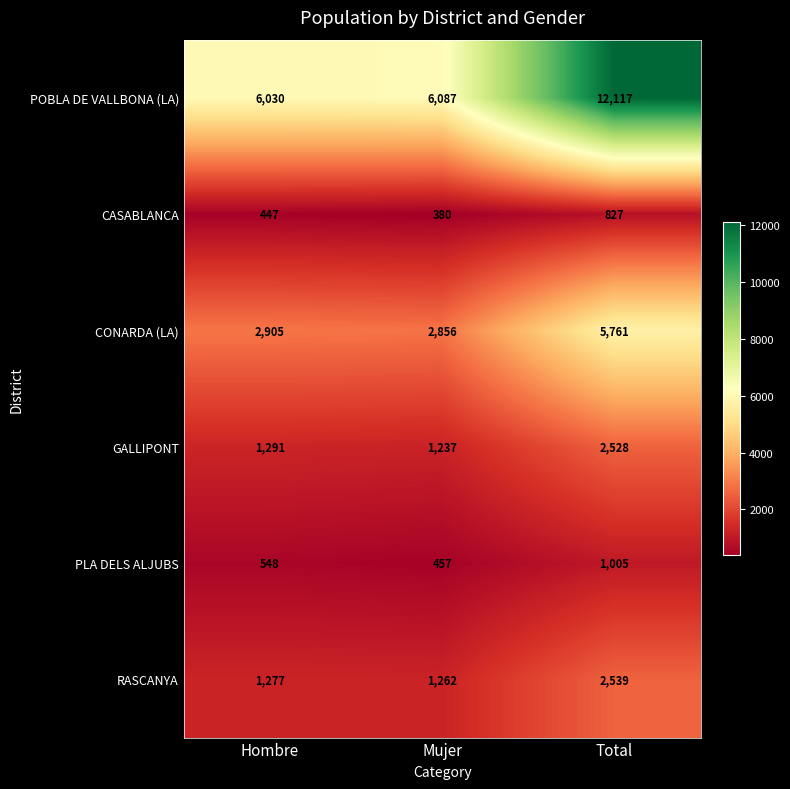

At which label is PLA DELS ALJUBS closest to 731?

Hombre